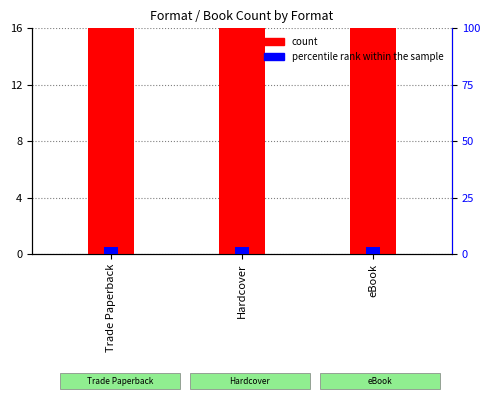

What are all the series names shown in the legend?

count, percentile rank within the sample